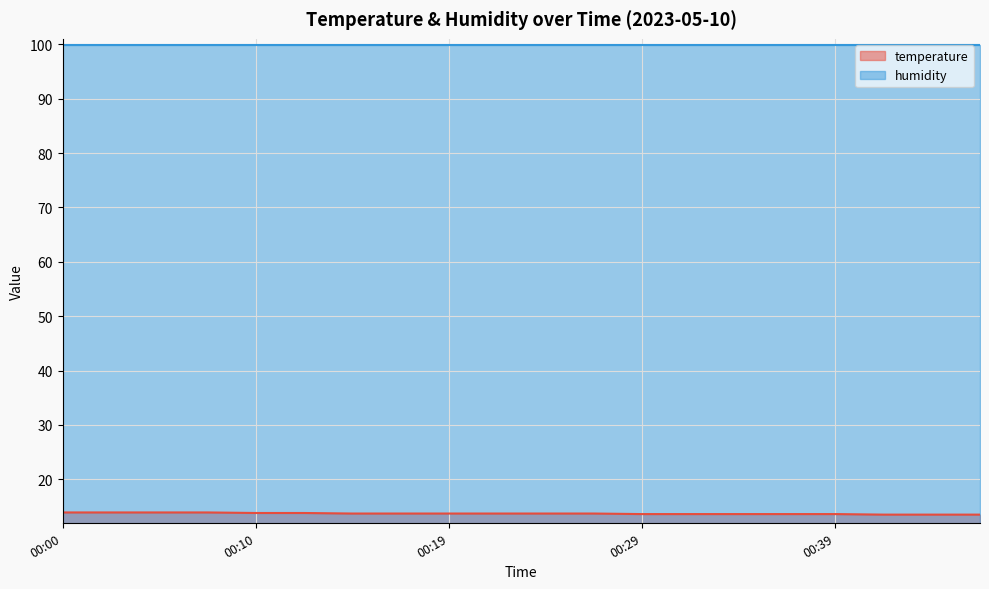

Between 00:00 and 00:46, which is larger?

00:00